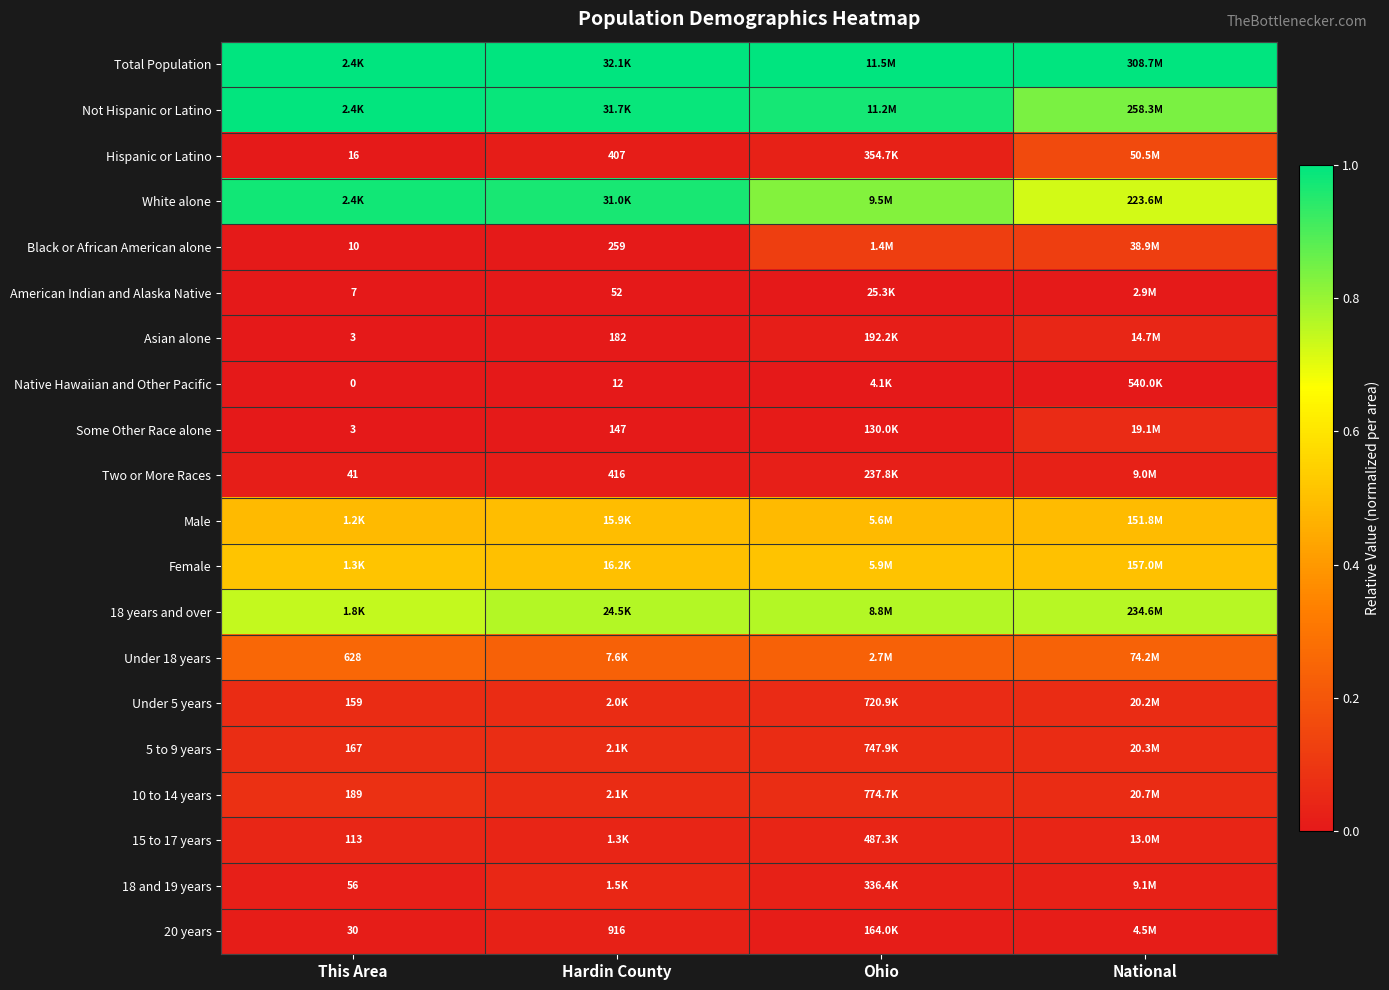

At how many categories does at least one series exceed 0?

4